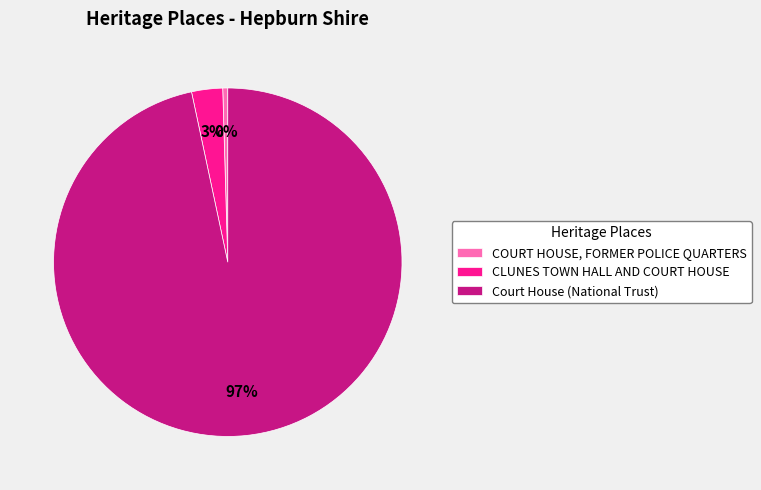

Which category has the smallest portion of the pie?

COURT HOUSE, FORMER POLICE QUARTERS